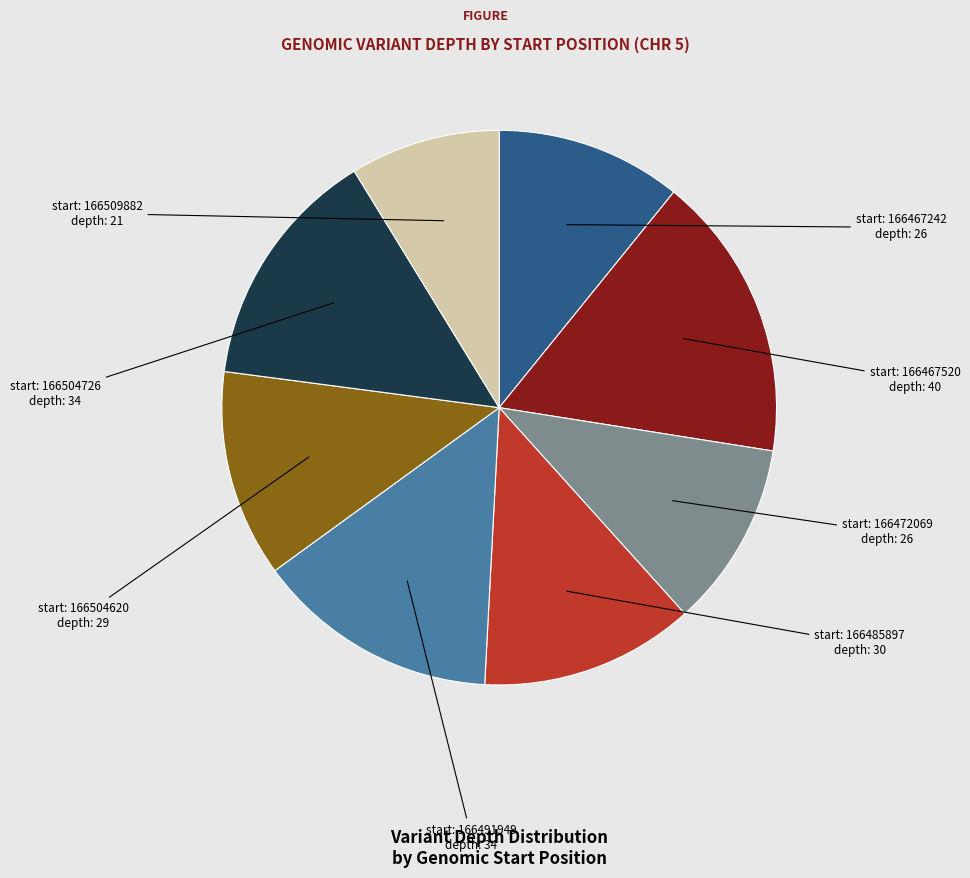

Does any single category account for the majority?

No